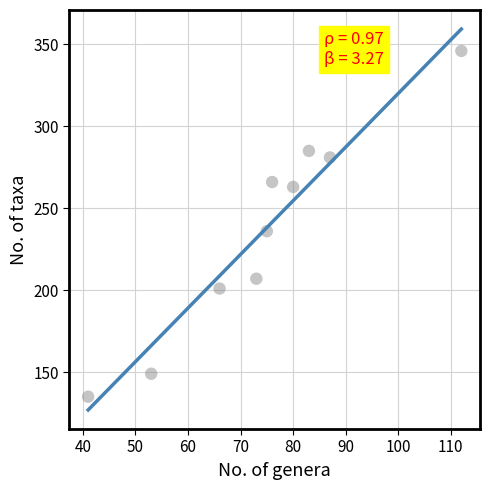

What is the range of X values (max minus min)?

71